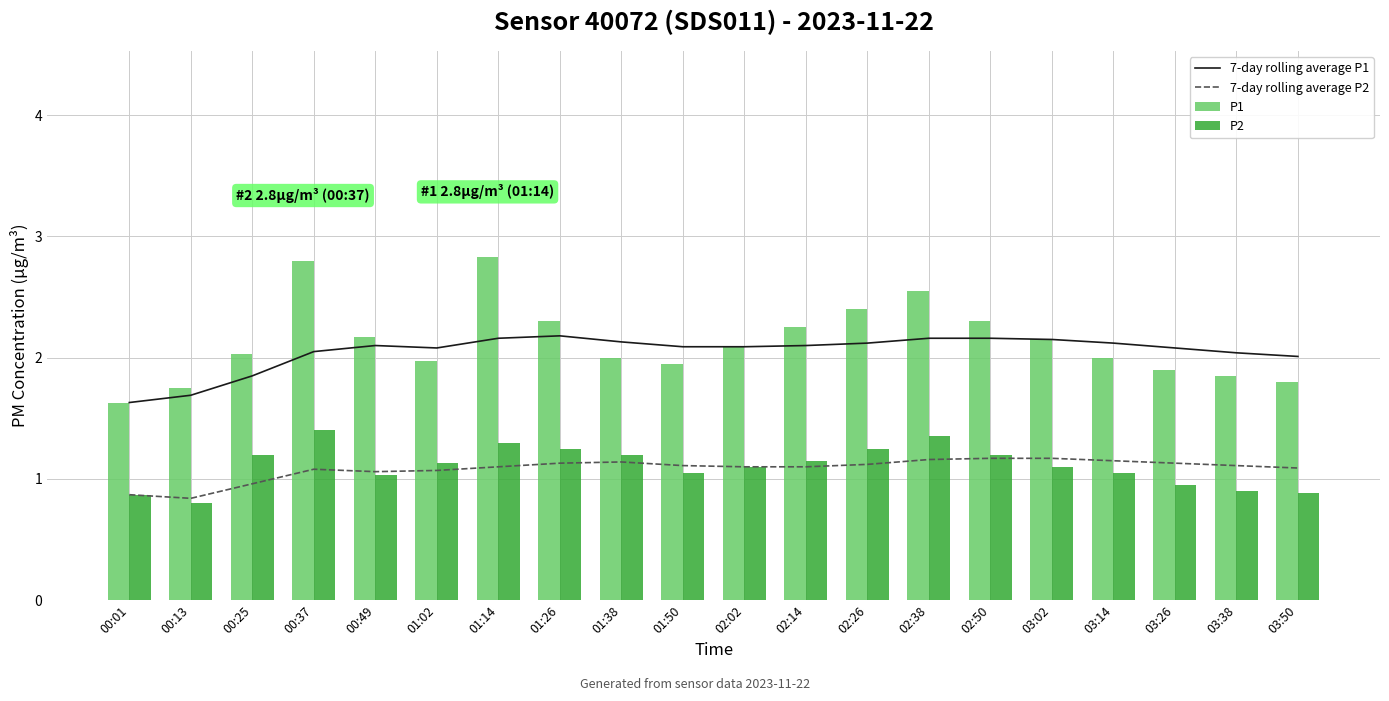

What is the total value across all series at 02:26?

6.9